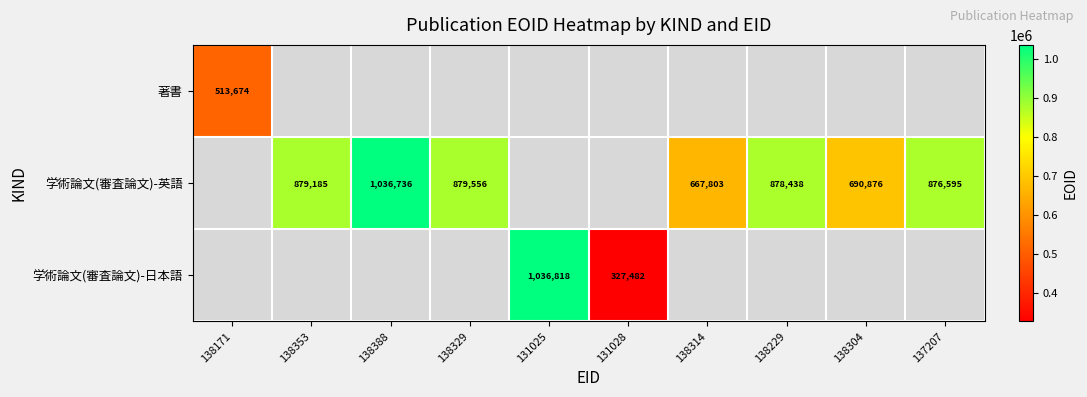

Is it true that 学術論文(審査論文)-英語 equals 1010982 at 138314?

False